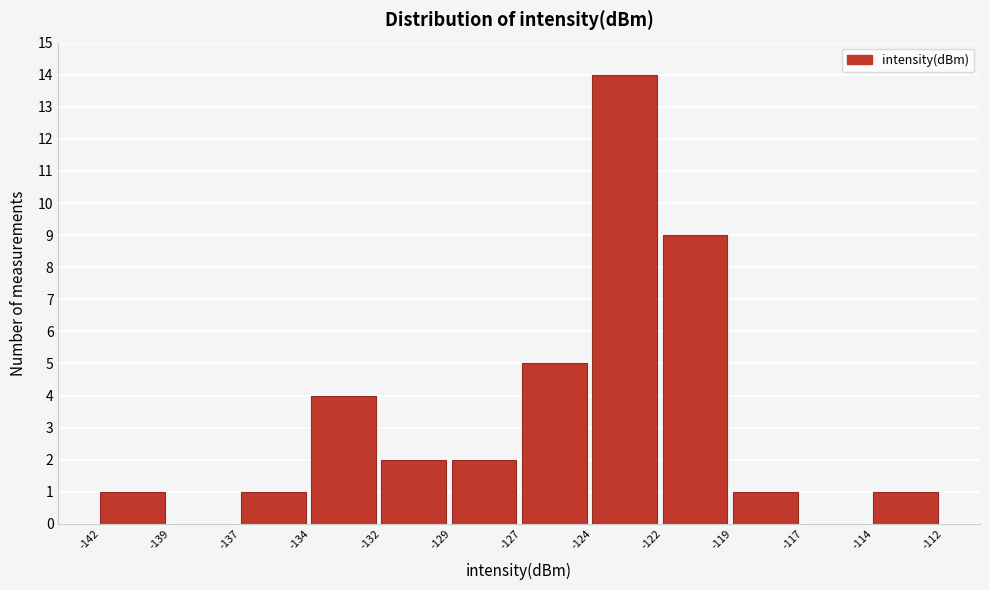

Reading right to left, extract all data points from this chart.

-114=1	-117=0	-119=1	-122=9	-124=14	-127=5	-129=2	-132=2	-134=4	-137=1	-139=0	-142=1